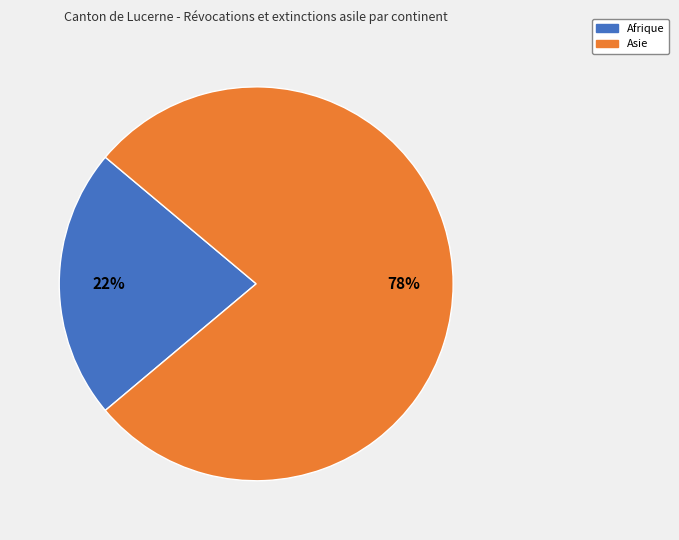

Which category has the smallest portion of the pie?

Afrique